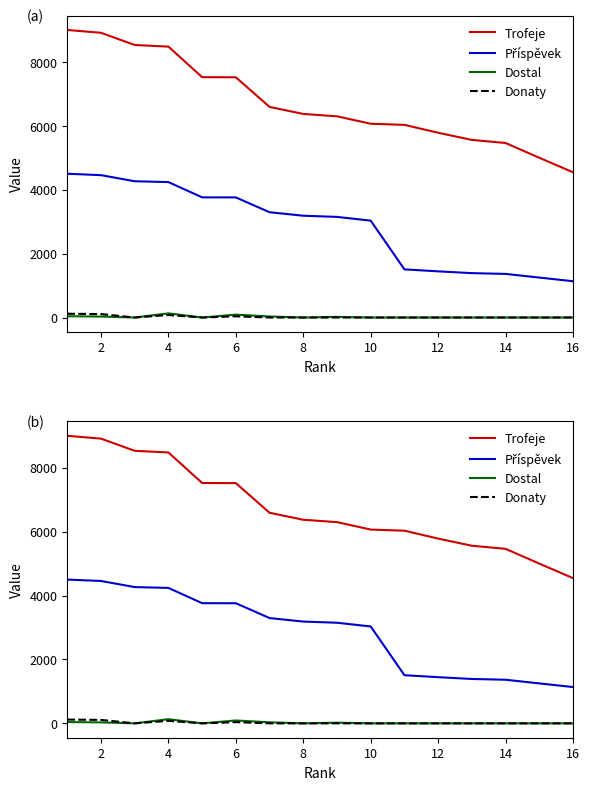

True or false: Trofeje and Příspěvek cross at least once.

False